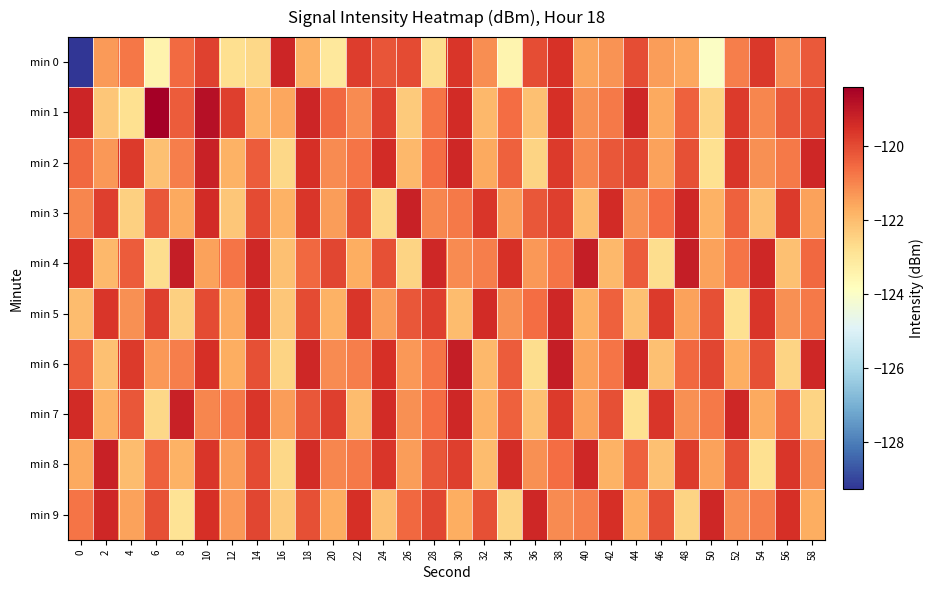

Count the number of categories in the chart.

30